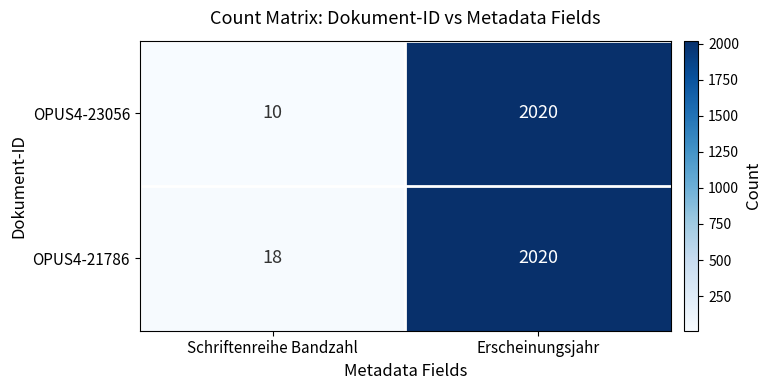

True or false: OPUS4-21786 has a value of 2020 at Erscheinungsjahr.

True